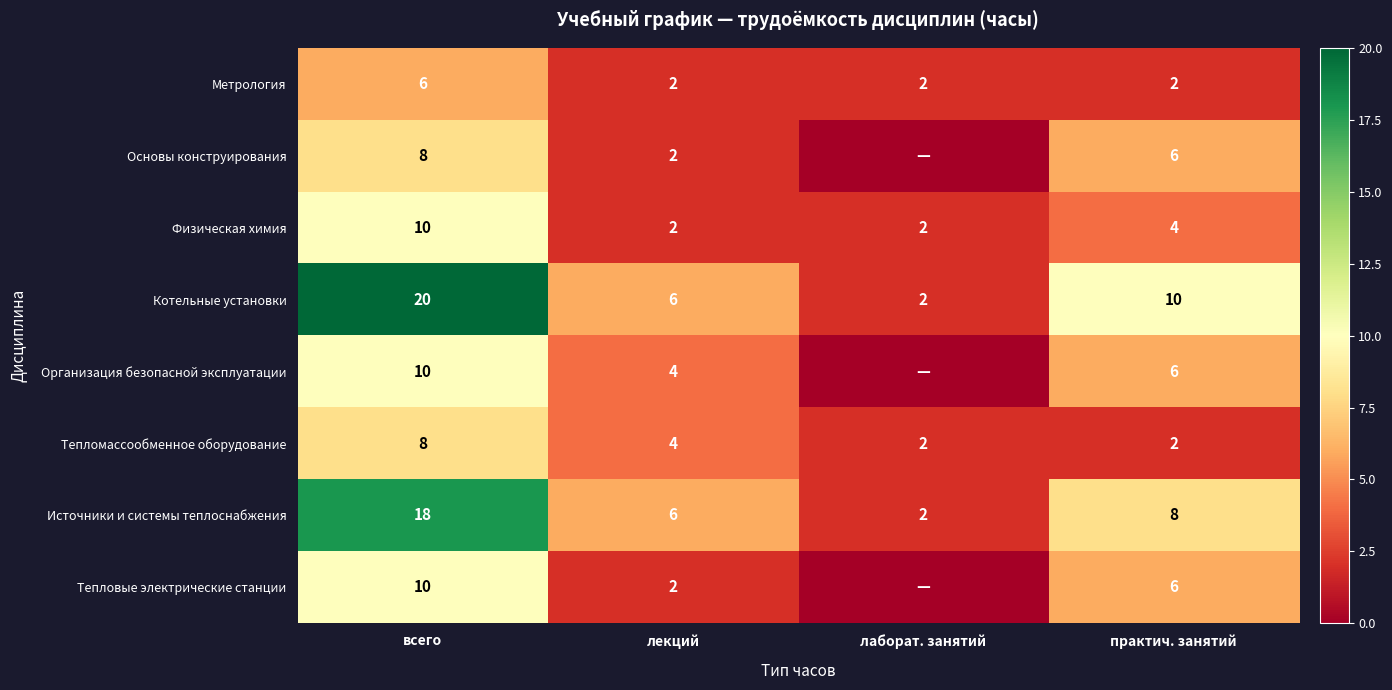

Which label corresponds to the smallest value in the chart?

лаборат. занятий